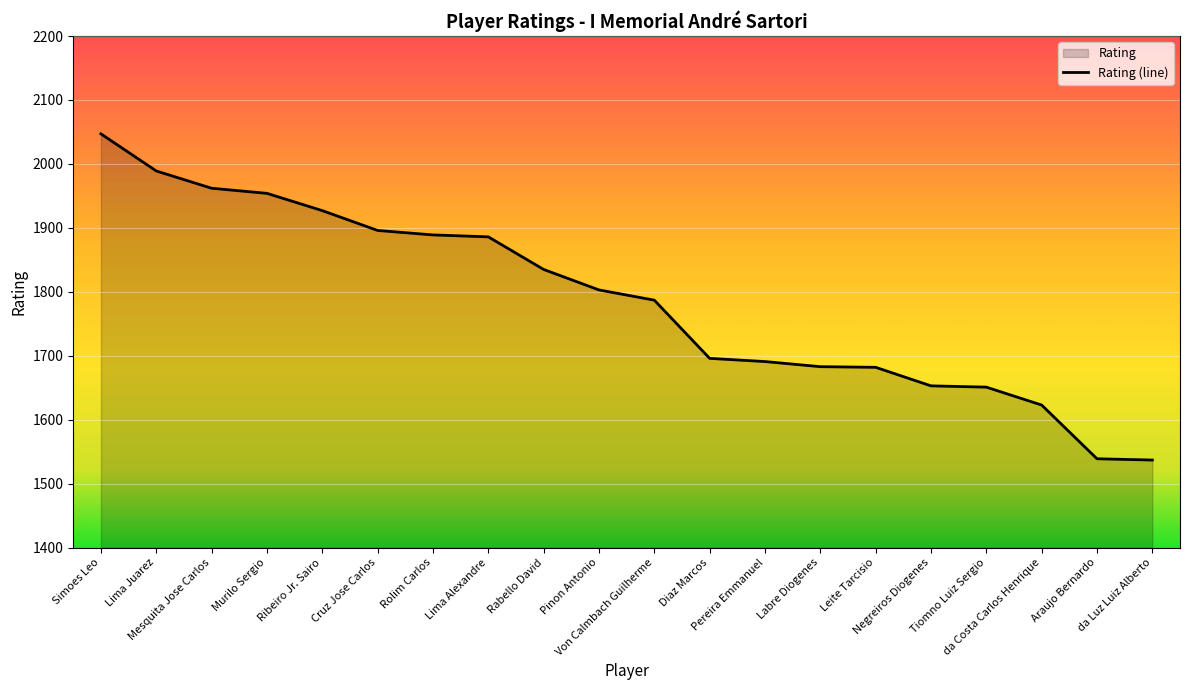

True or false: there are more than 1 points higher than both neighbors.

False